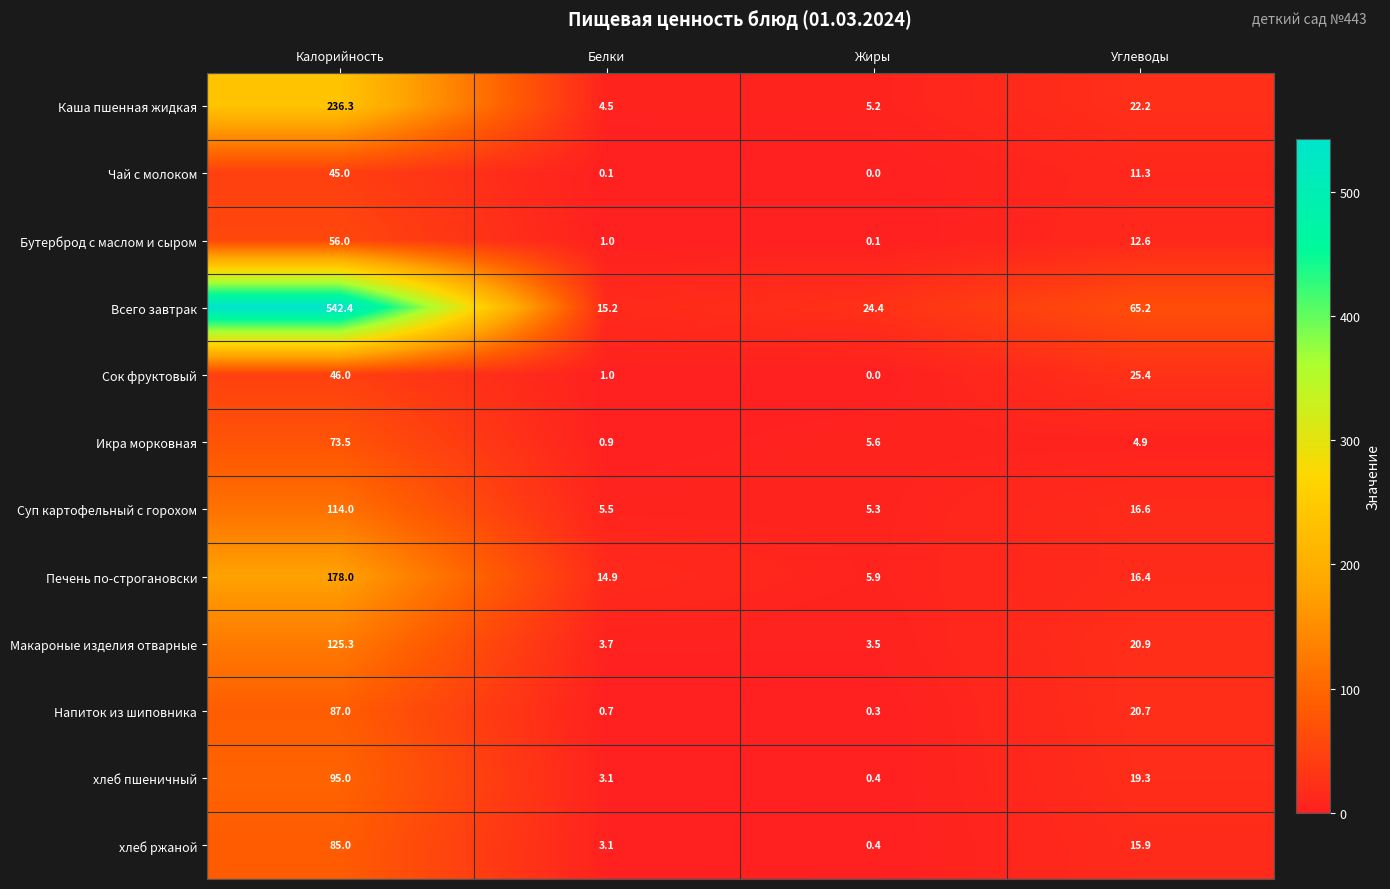

What is the highest value of the Суп картофельный с горохом series?

114.0